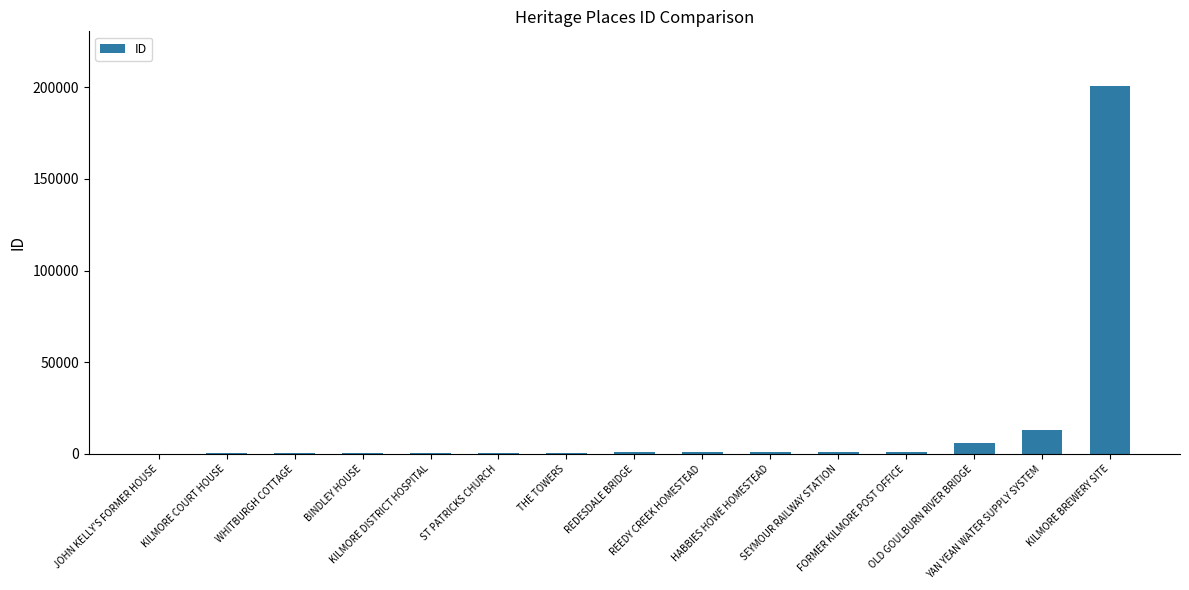

What is the maximum value shown in the chart?

200423